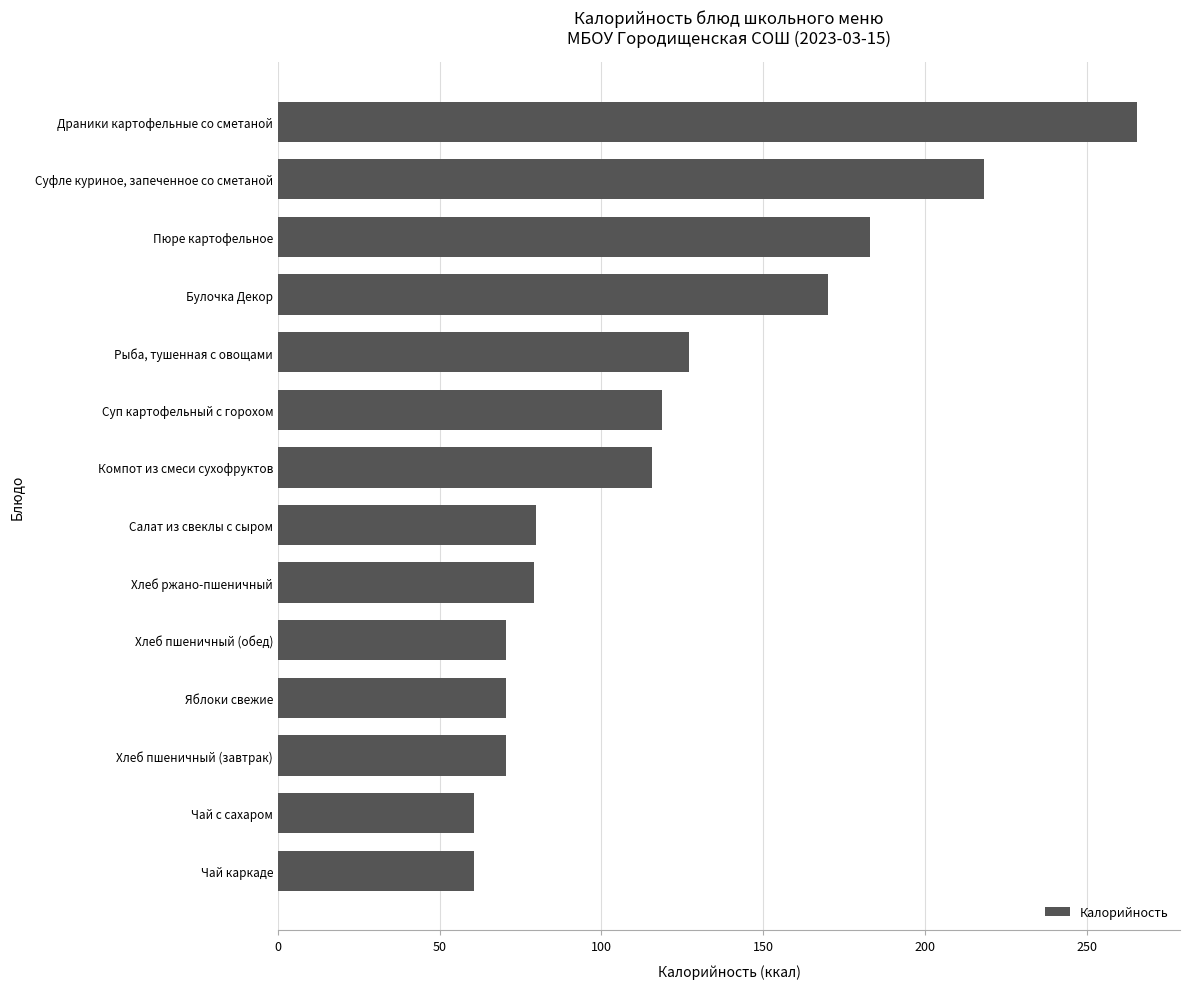

Does the chart contain stacked bars?

No